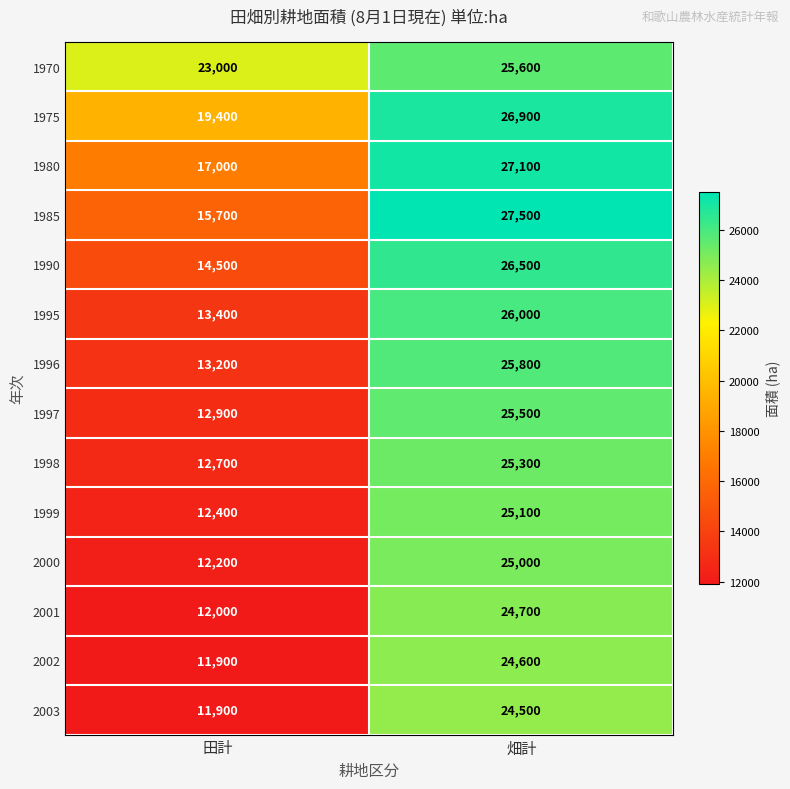

Reading left to right, transcribe all the data shown in this chart.

1970: 23000	25600
1975: 19400	26900
1980: 17000	27100
1985: 15700	27500
1990: 14500	26500
1995: 13400	26000
1996: 13200	25800
1997: 12900	25500
1998: 12700	25300
1999: 12400	25100
2000: 12200	25000
2001: 12000	24700
2002: 11900	24600
2003: 11900	24500